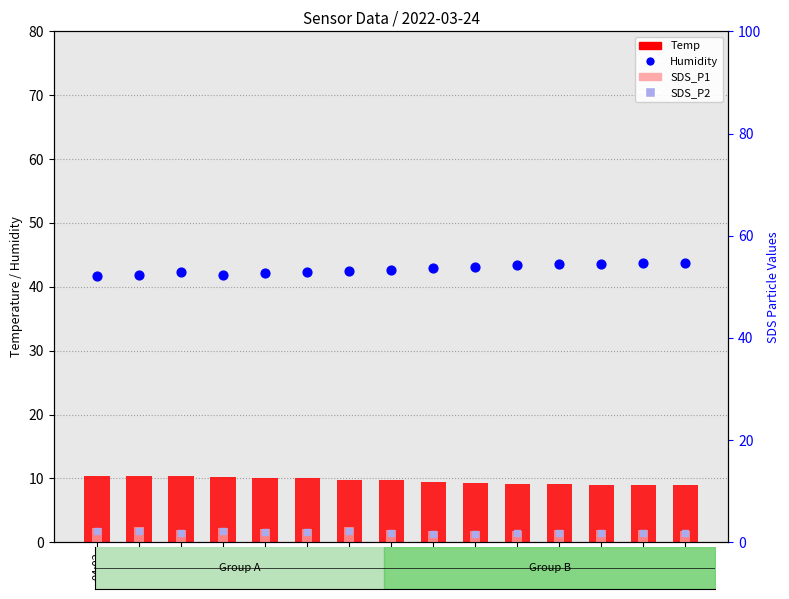

What are all the series names shown in the legend?

Temp, SDS_P1, Humidity, SDS_P2